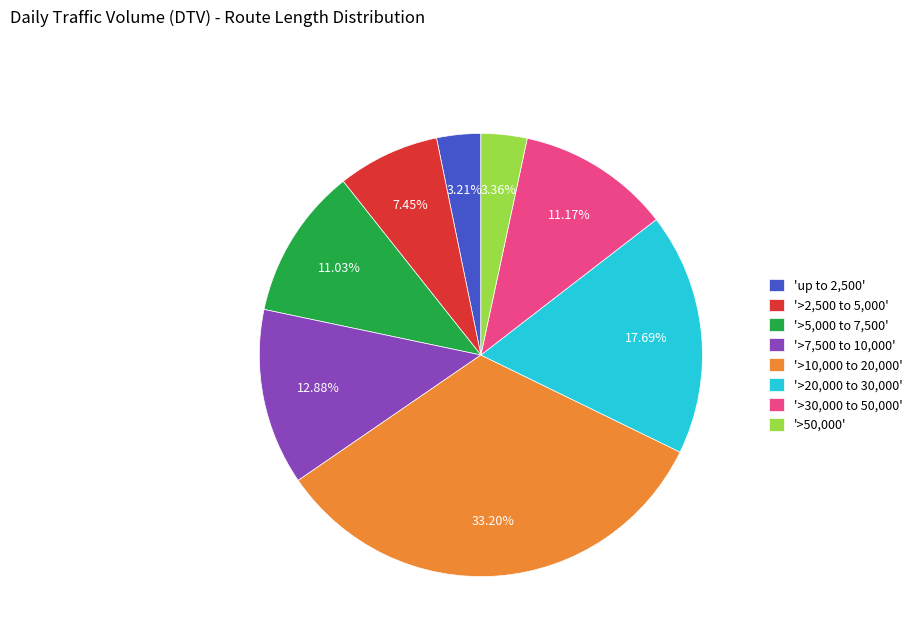

Between '>10,000 to 20,000' and '>7,500 to 10,000', which is larger?

'>10,000 to 20,000'